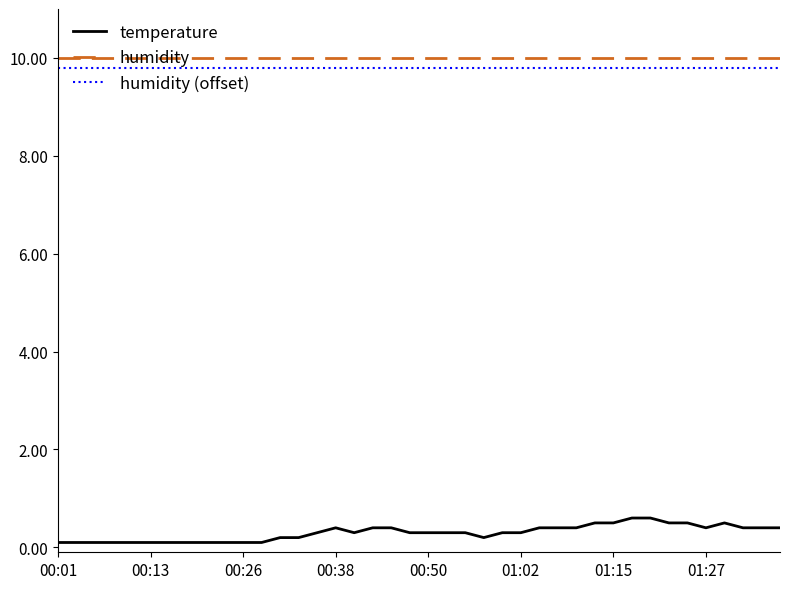

Which series has the largest range (max minus min)?

temperature